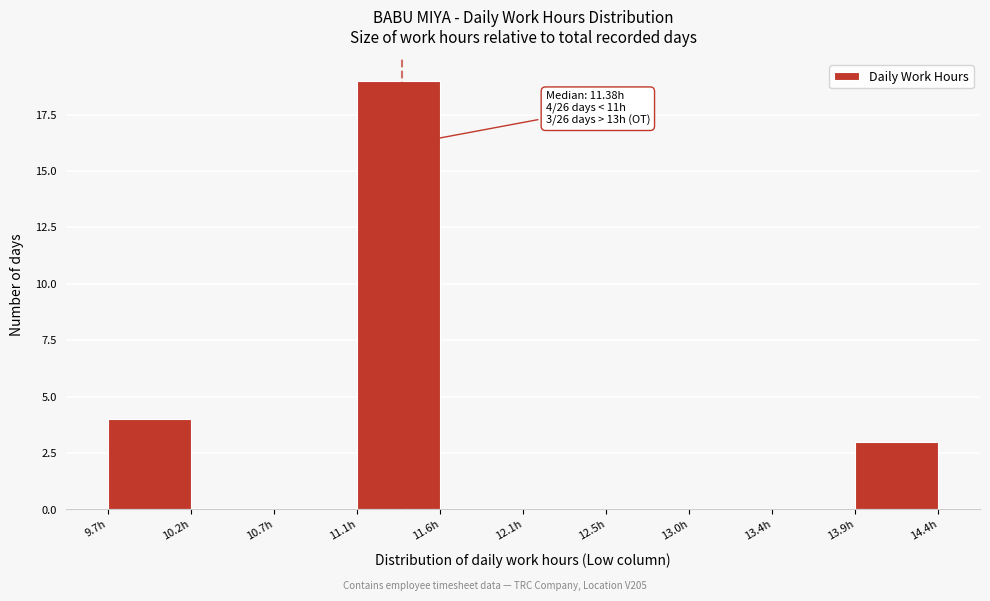

Over which range of the x-axis is the bar tallest?

11.10 to 11.60